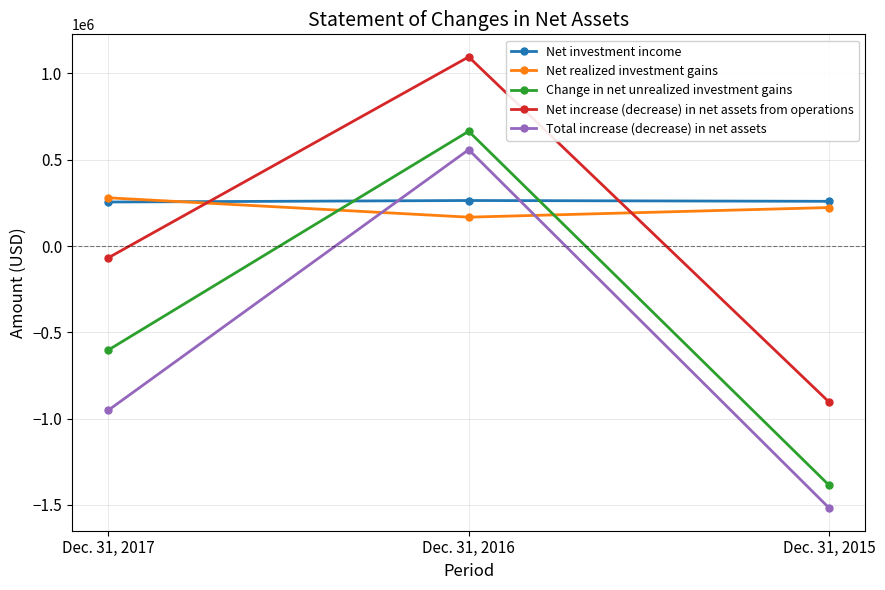

What is the difference between the maximum and minimum values in the Net investment income series?

8736